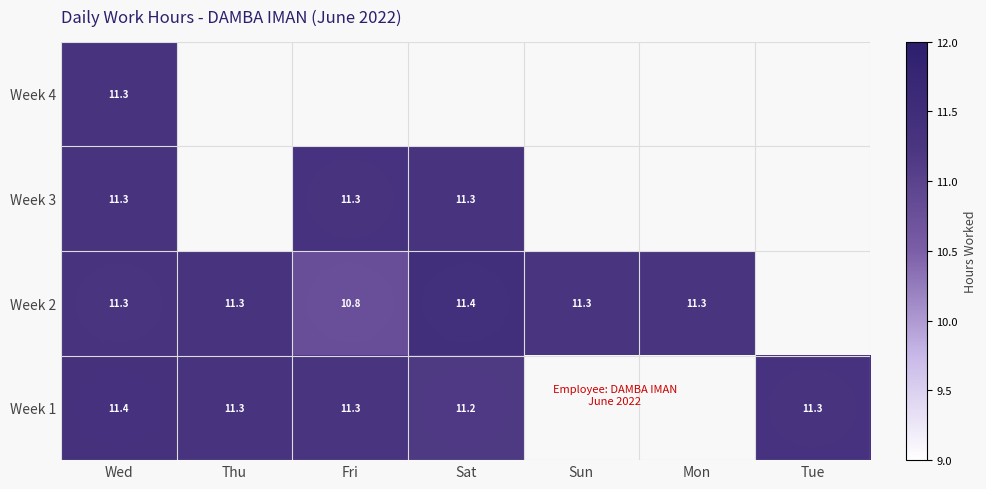

What is the total value across all series at Wed?

45.3